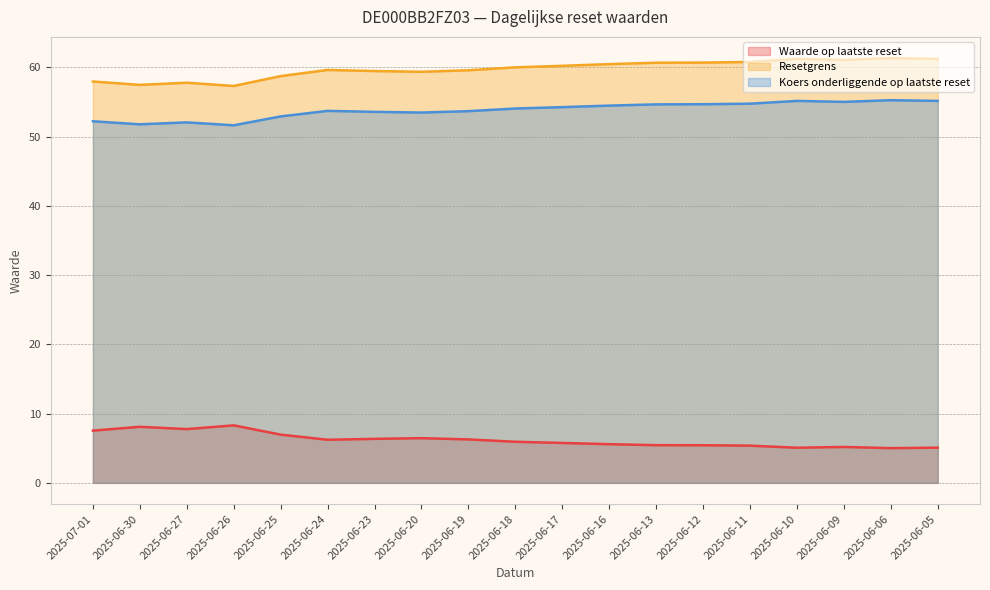

In Waarde op laatste reset, how many points are higher than both neighbors (excluding endpoints)?

4